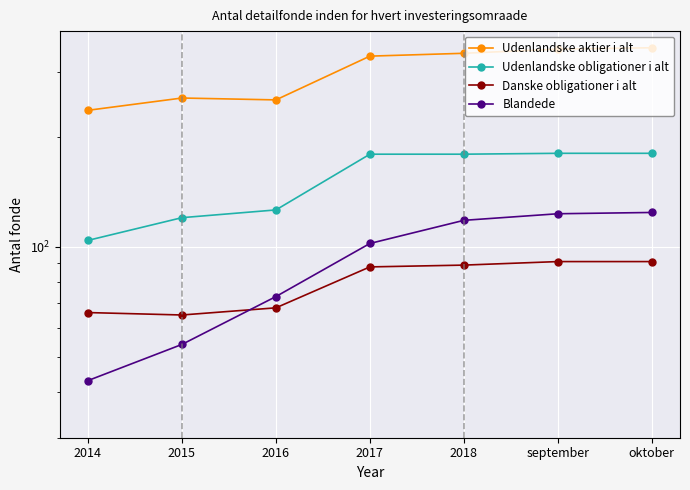

Which series changed the most between 2015 and oktober?

Udenlandske aktier i alt